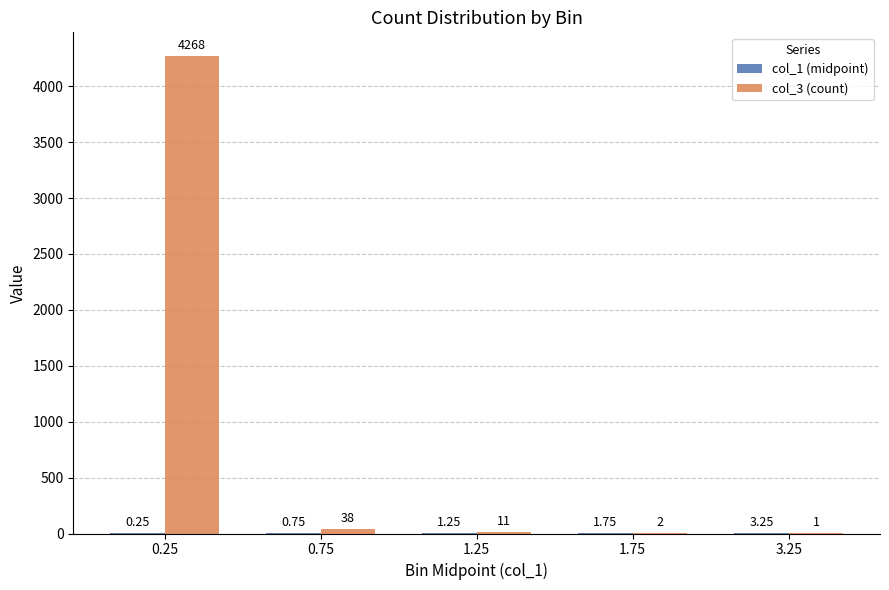

True or false: col_3 (count) has a value of 1.0 at 3.25.

True